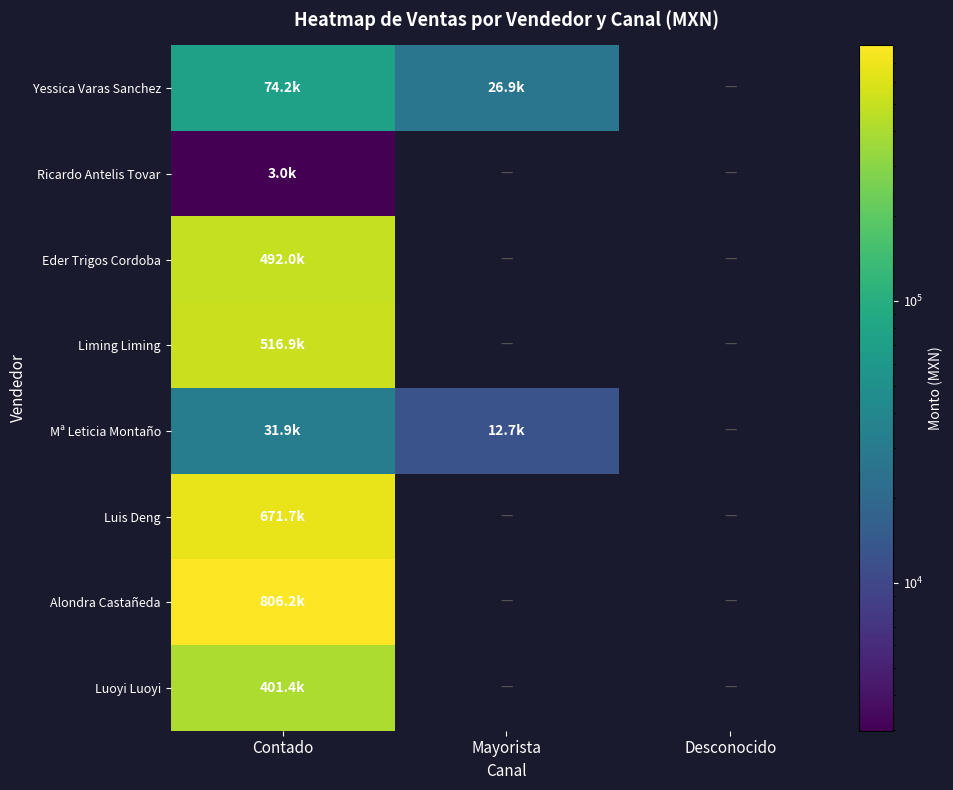

Is the value of Luoyi Luoyi at Contado greater than the value of Alondra Castañeda at Contado?

No